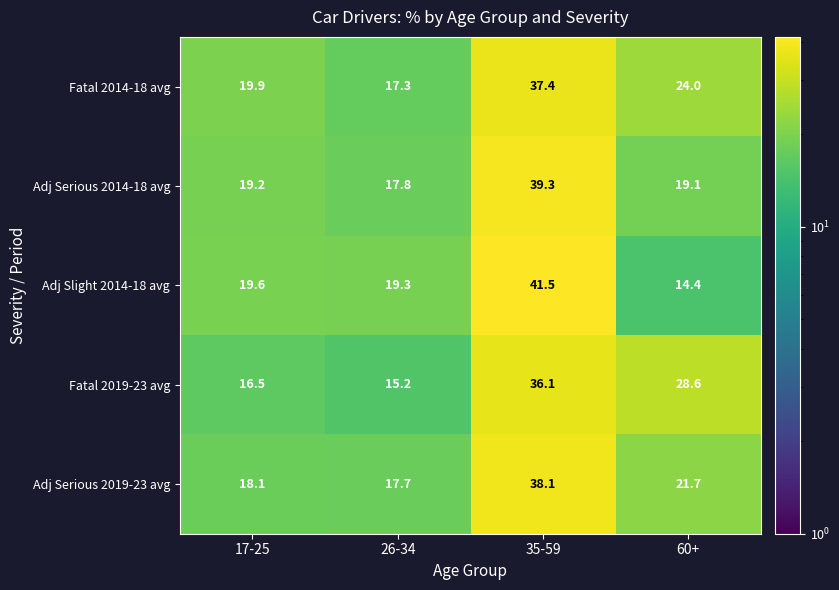

The value of Fatal 2014-18 avg at 17-25 is 19.9. True or false?

True